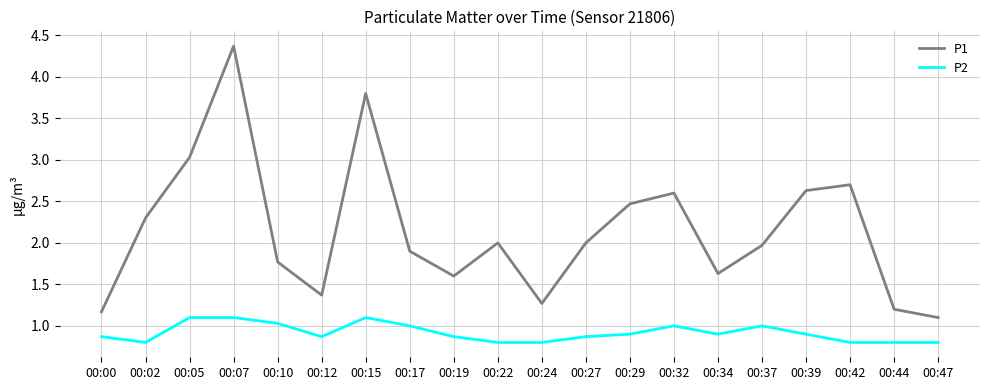

True or false: P1 and P2 intersect in this chart.

False